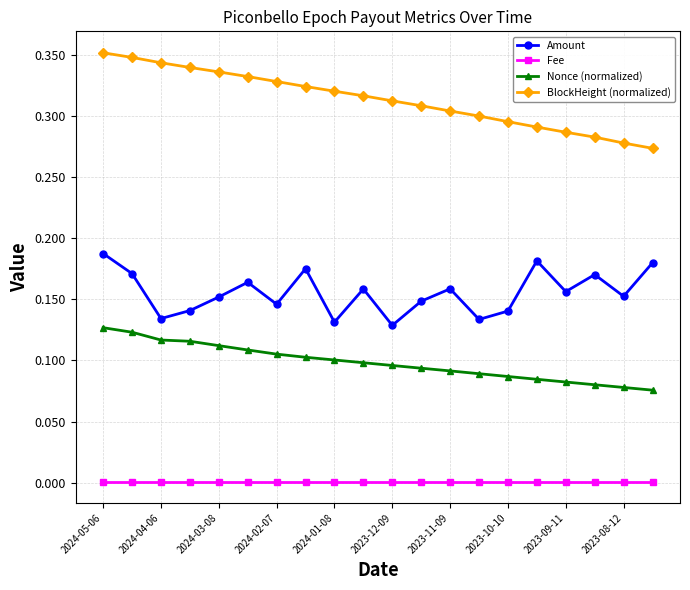

What are all the series names shown in the legend?

Amount, Fee, Nonce (normalized), BlockHeight (normalized)